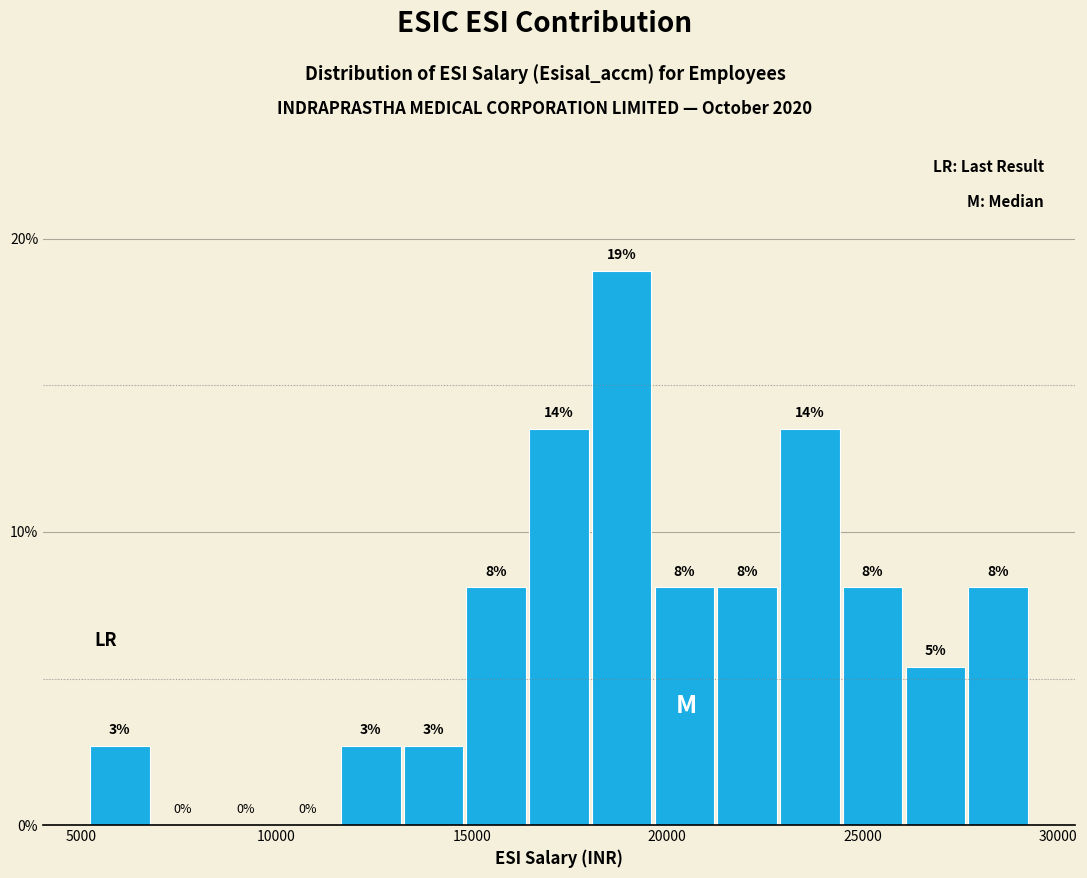

Around what value on the x-axis is the tallest bar? Give the approximate position of its centre, as read against the axis.

19000